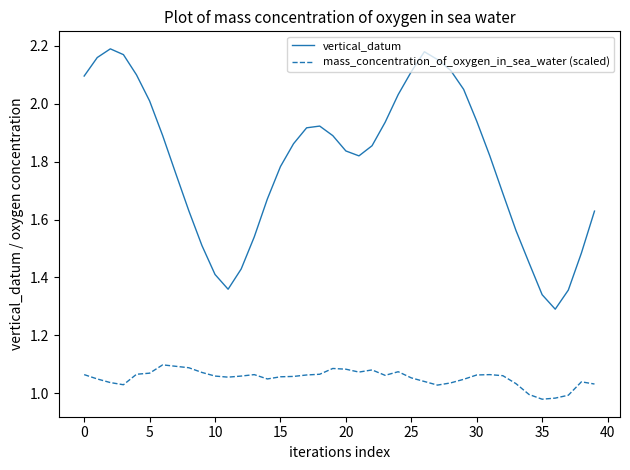

True or false: vertical_datum and mass_concentration_of_oxygen_in_sea_water (scaled) intersect in this chart.

False